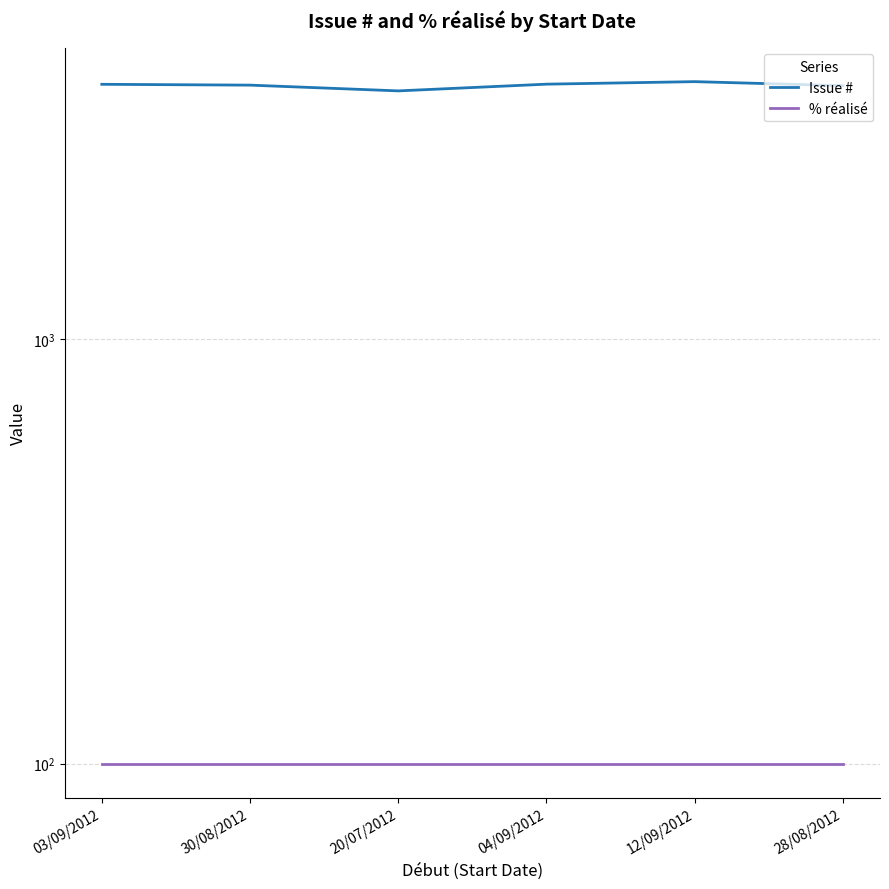

What is the difference between the maximum and minimum values in the Issue # series?

198